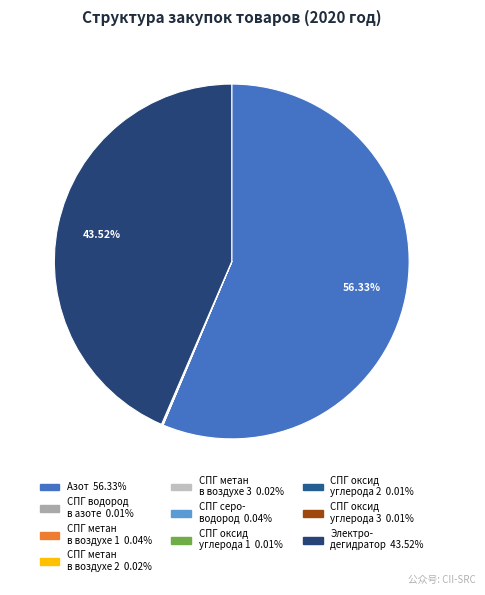

To the nearest percent, what is the difference between the largest and smallest slice percentages?

56%